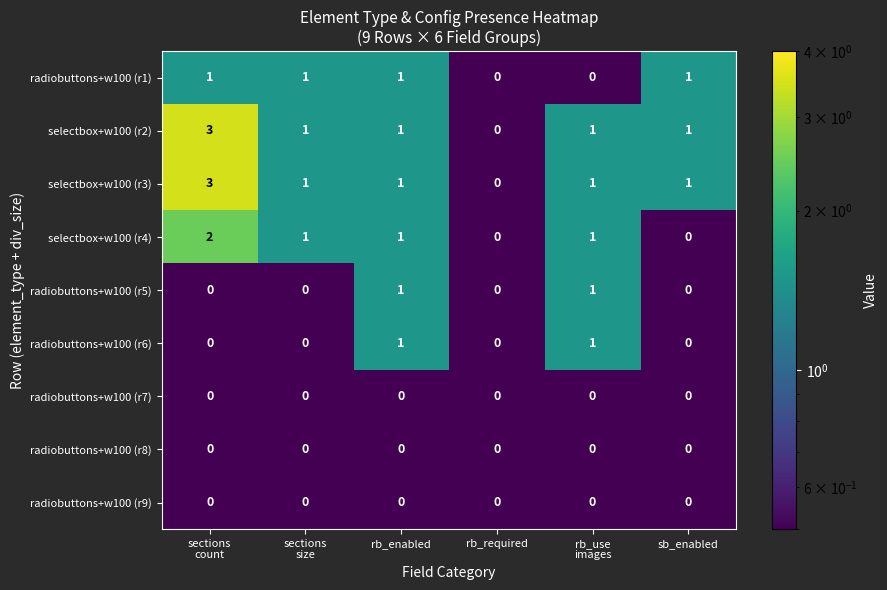

Count the radiobuttons+w100 (r5) values in the range 0 to 1.

6